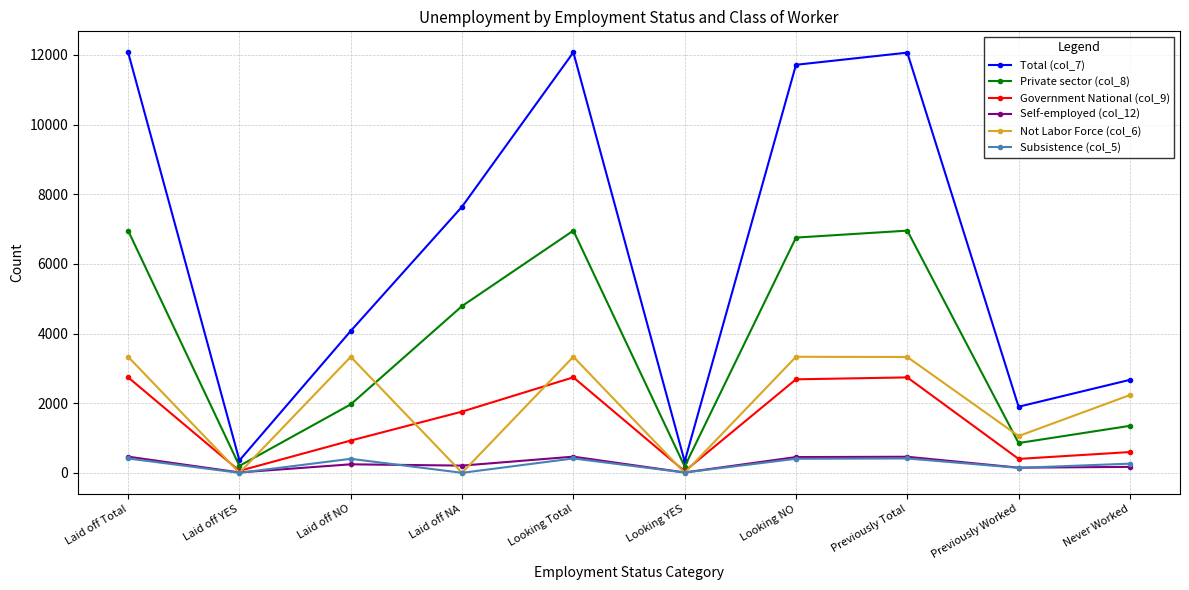

What is the sum of all Not Labor Force (col_6) values?

19948